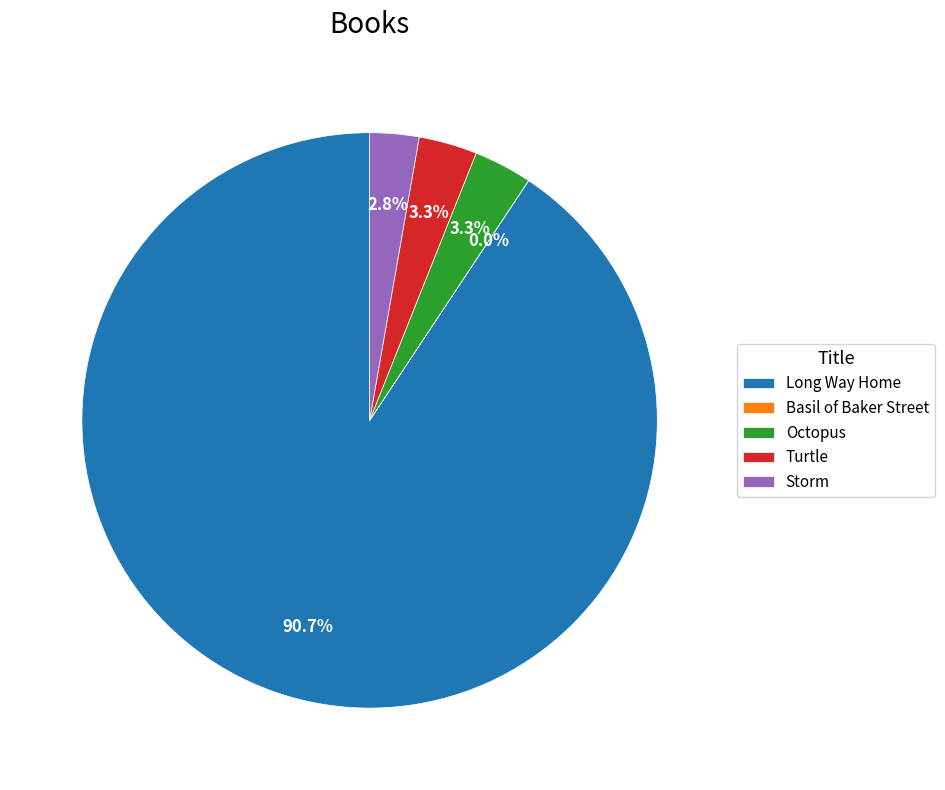

To the nearest percent, what portion does Octopus represent?

3%